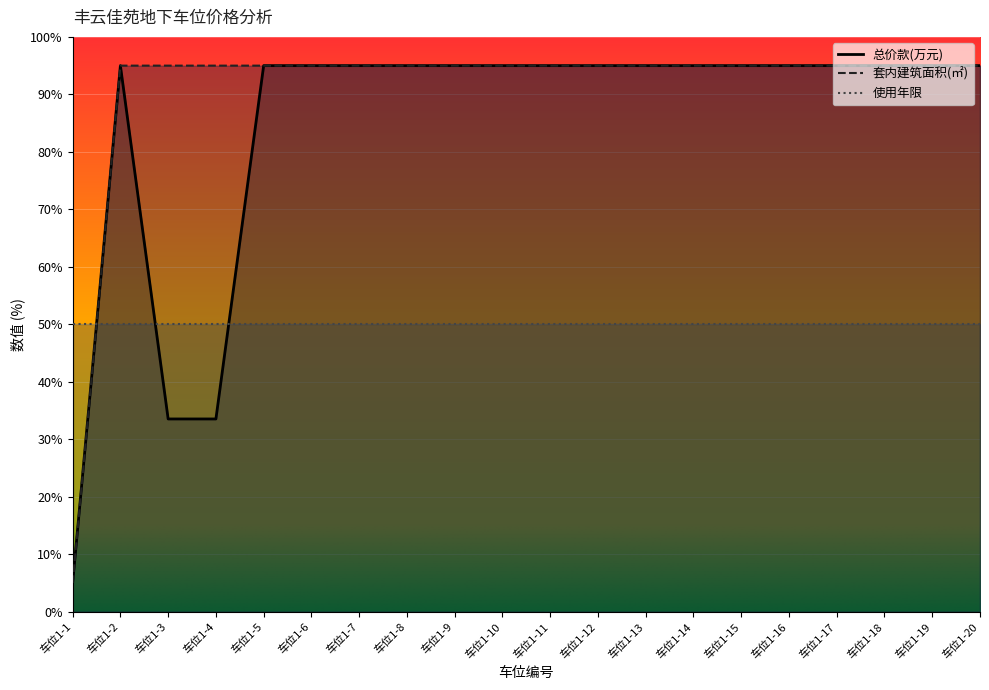

Count the number of categories in the chart.

20